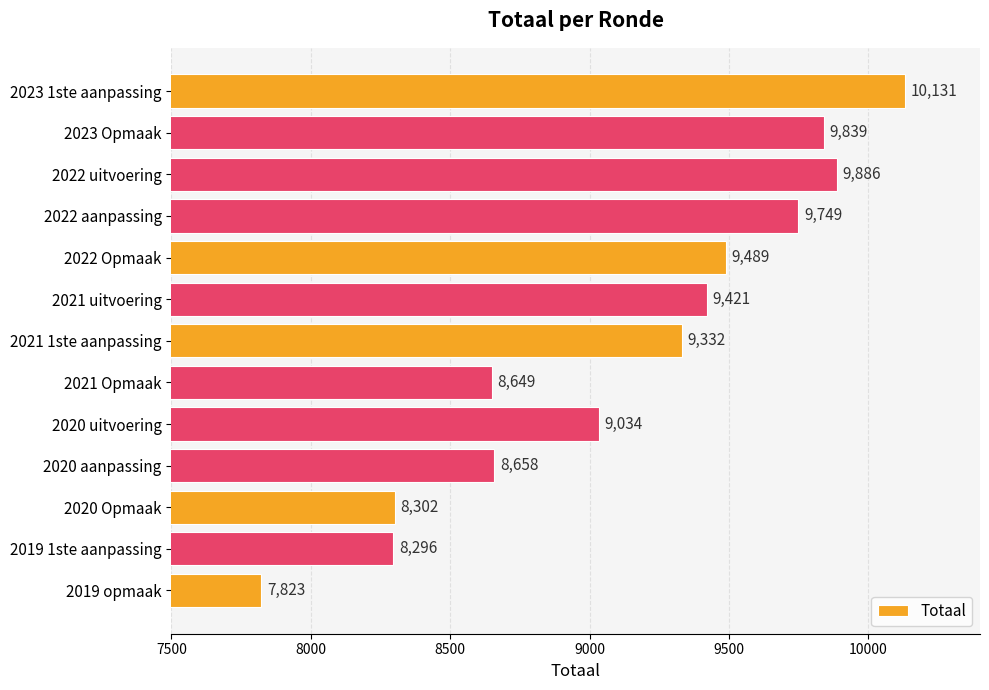

What is the maximum value shown in the chart?

10131